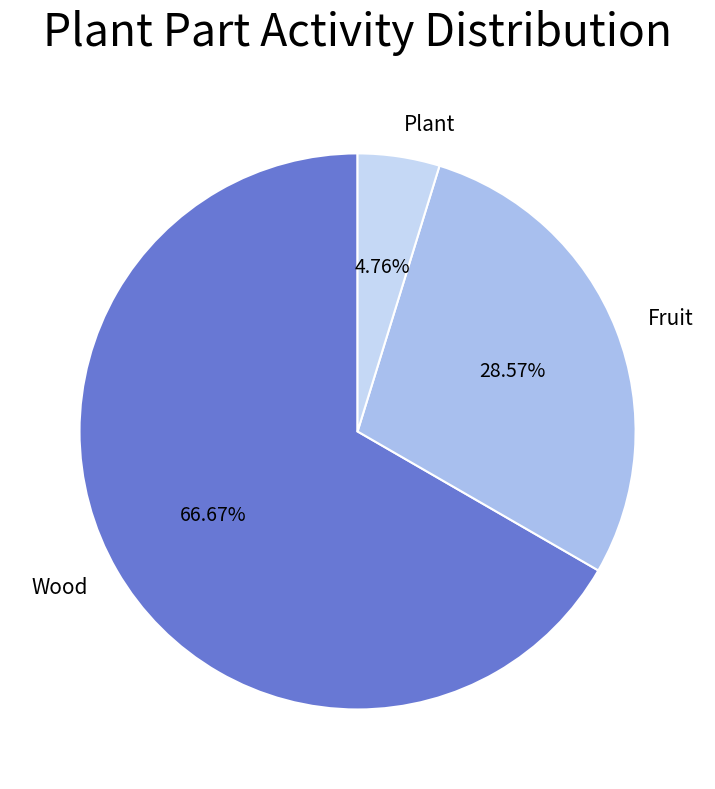

Does Fruit represent more than half of the total?

No